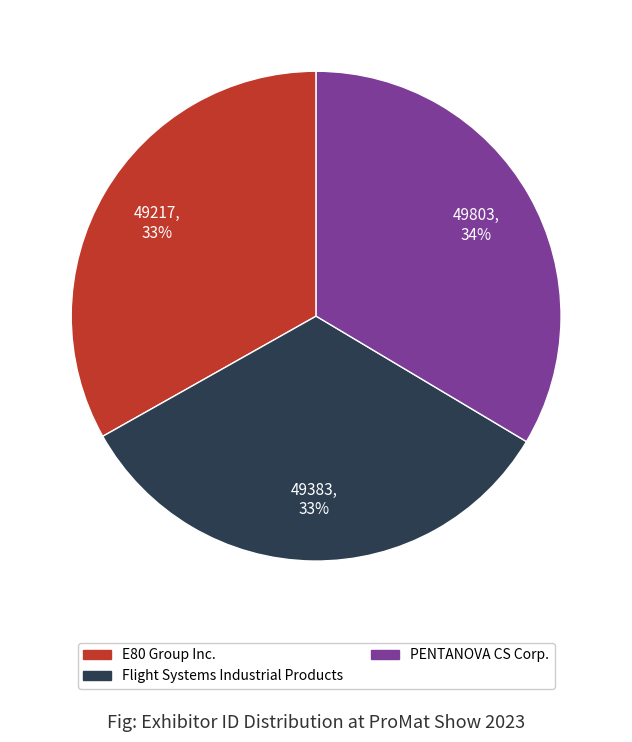

Do E80 Group Inc. and Flight Systems Industrial Products together represent more than half of the pie?

Yes